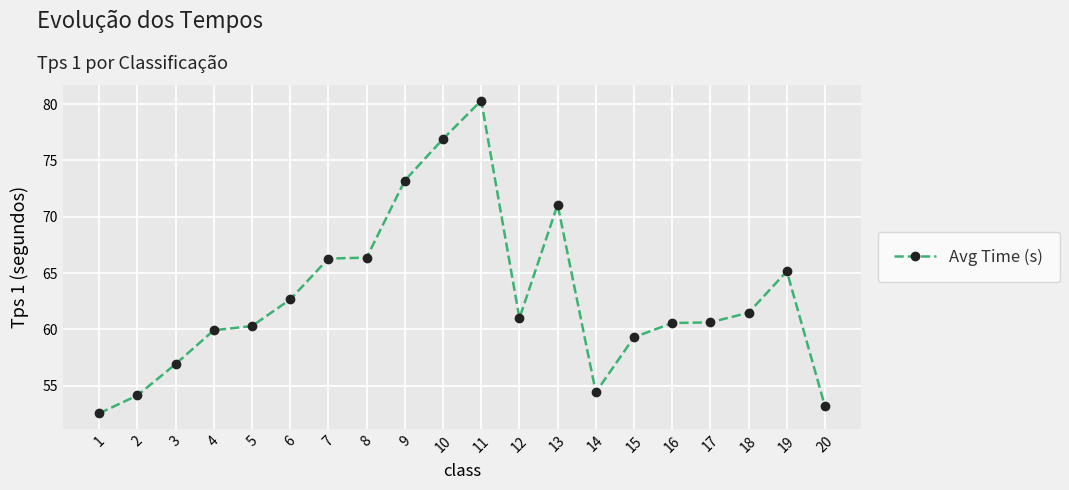

Approximately how many times larger is the value at 6 compared to 2?

1.2